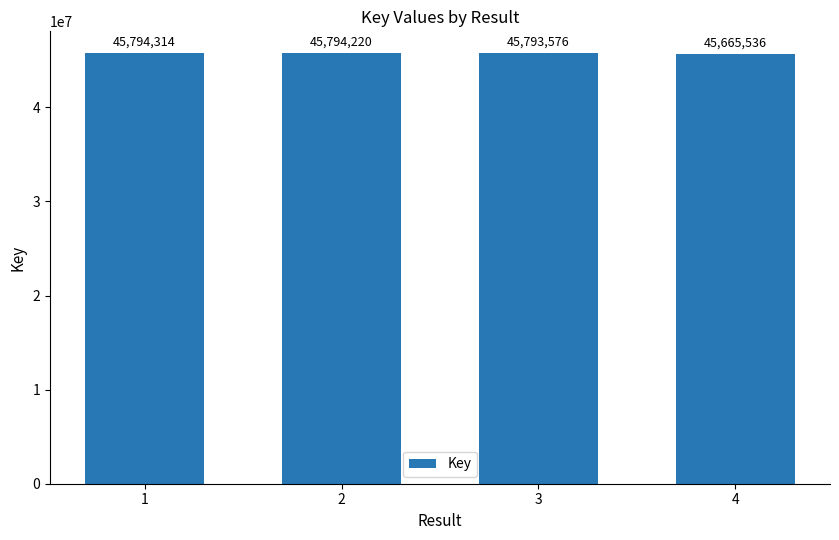

What is the difference between the maximum and minimum values?

128778